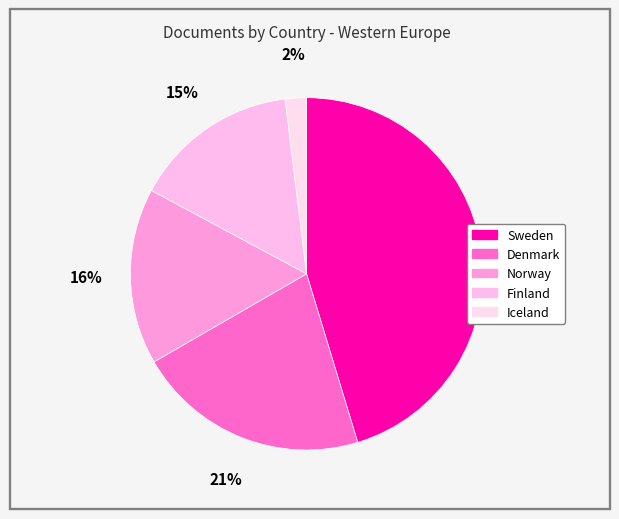

How many segments does this pie chart have?

5